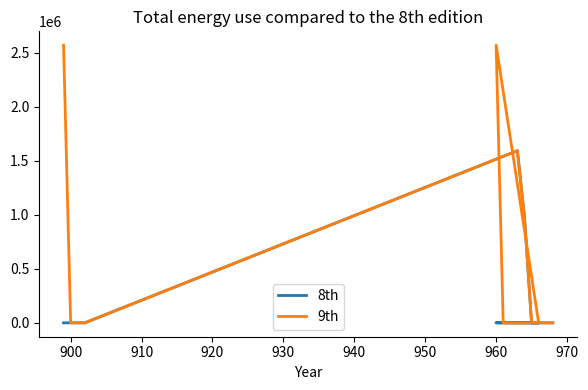

How many values in the 9th series exceed 0?

4